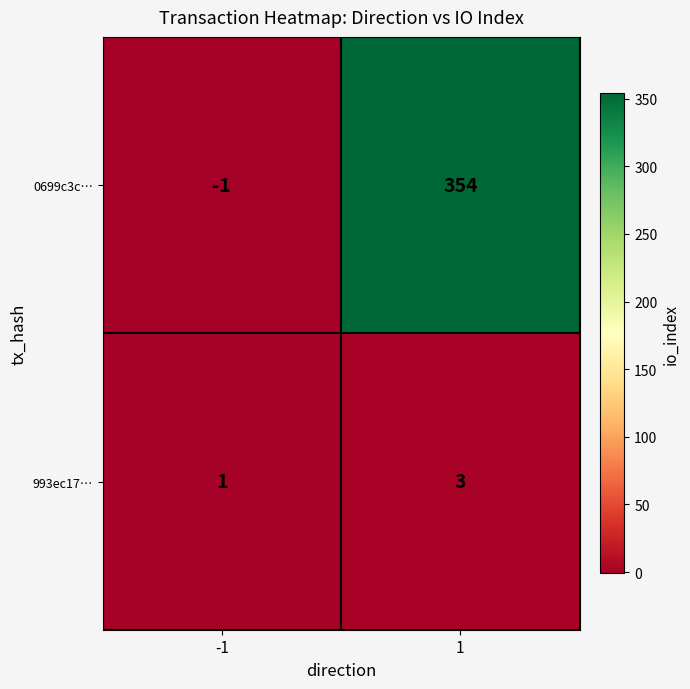

What is the greatest value displayed?

354